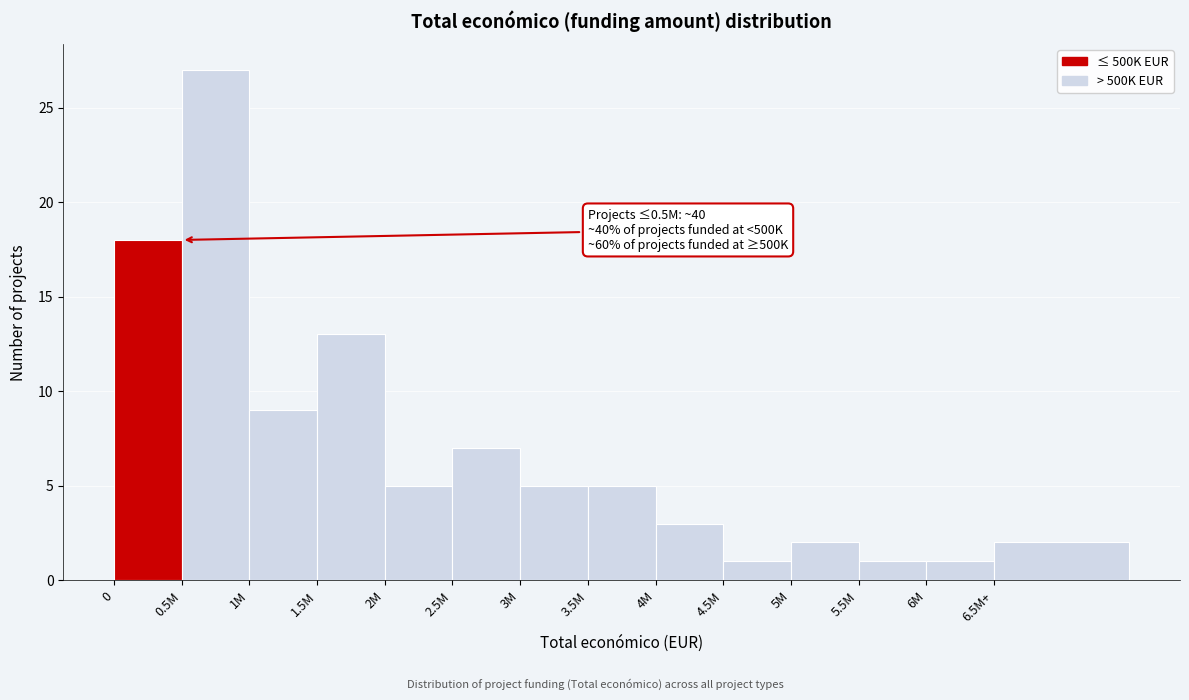

Reading left to right, what are all the values shown in this chart?

0=18	0.5M=27	1M=9	1.5M=13	2M=5	2.5M=7	3M=5	3.5M=5	4M=3	4.5M=1	5M=2	5.5M=1	6M=1	6.5M+=2